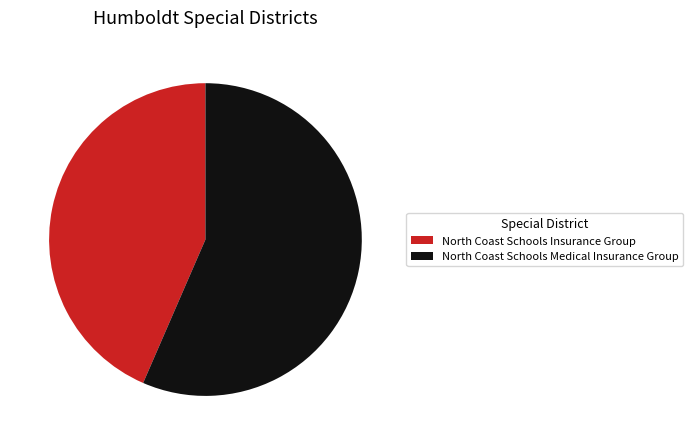

Is the sum of North Coast Schools Medical Insurance Group and North Coast Schools Insurance Group greater than half?

Yes